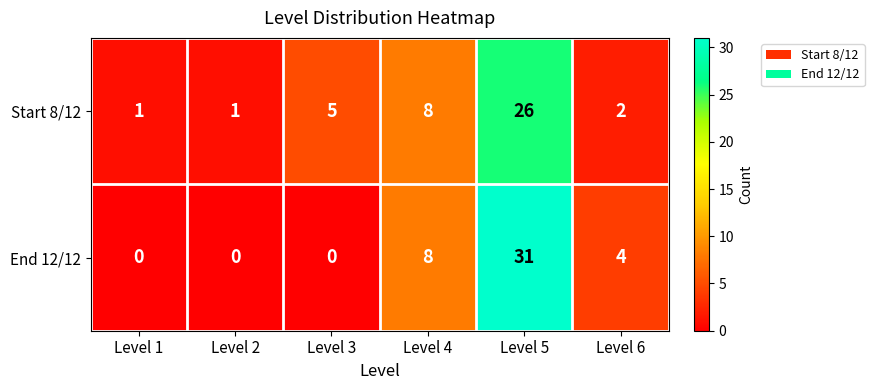

At which label does Start 8/12 reach its peak?

Level 5